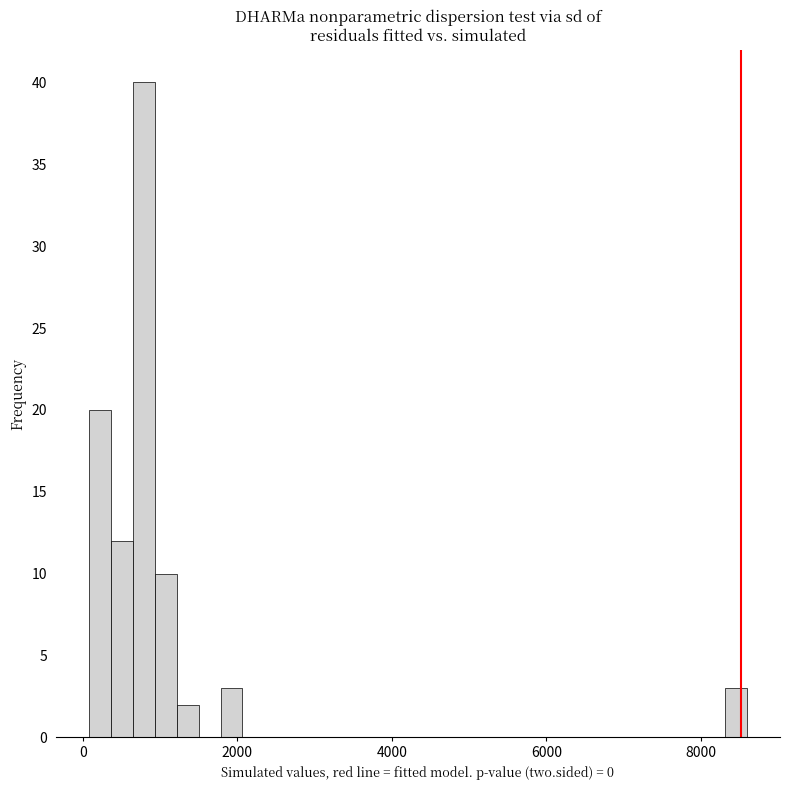

Around what value on the x-axis is the tallest bar? Give the approximate position of its centre, as read against the axis.

800